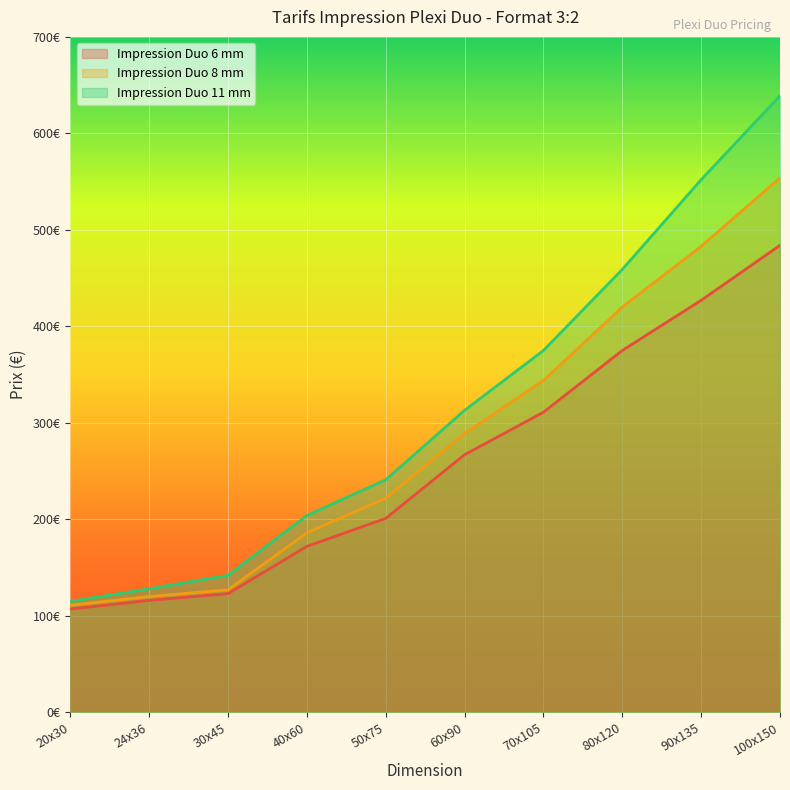

List the series in order of their peak value, lowest first.

Impression Duo 6 mm, Impression Duo 8 mm, Impression Duo 11 mm